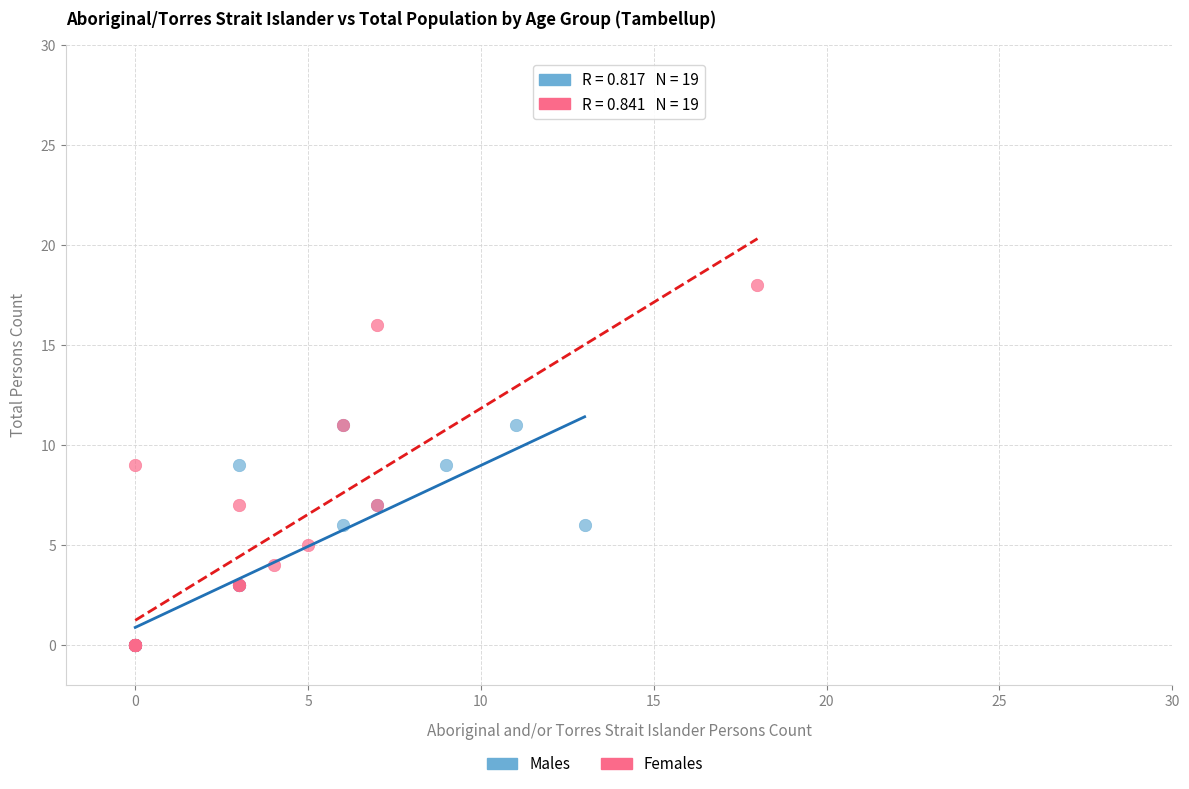

Which series contains the highest Y value?

Females